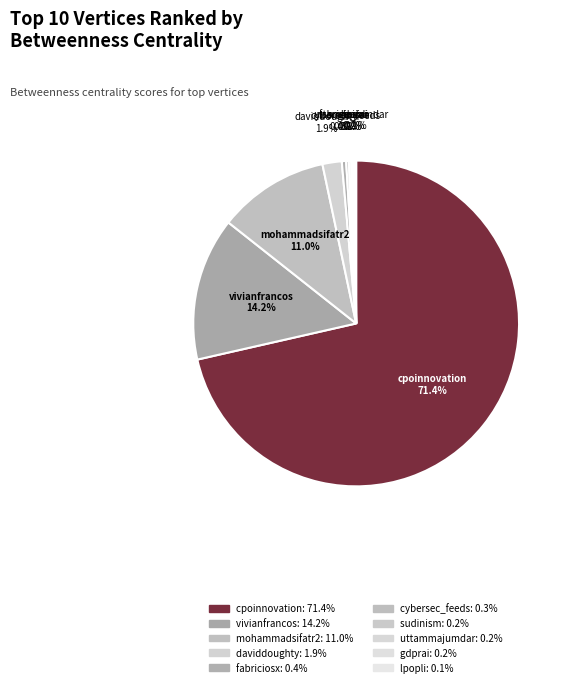

Which category has the biggest portion of the pie?

cpoinnovation